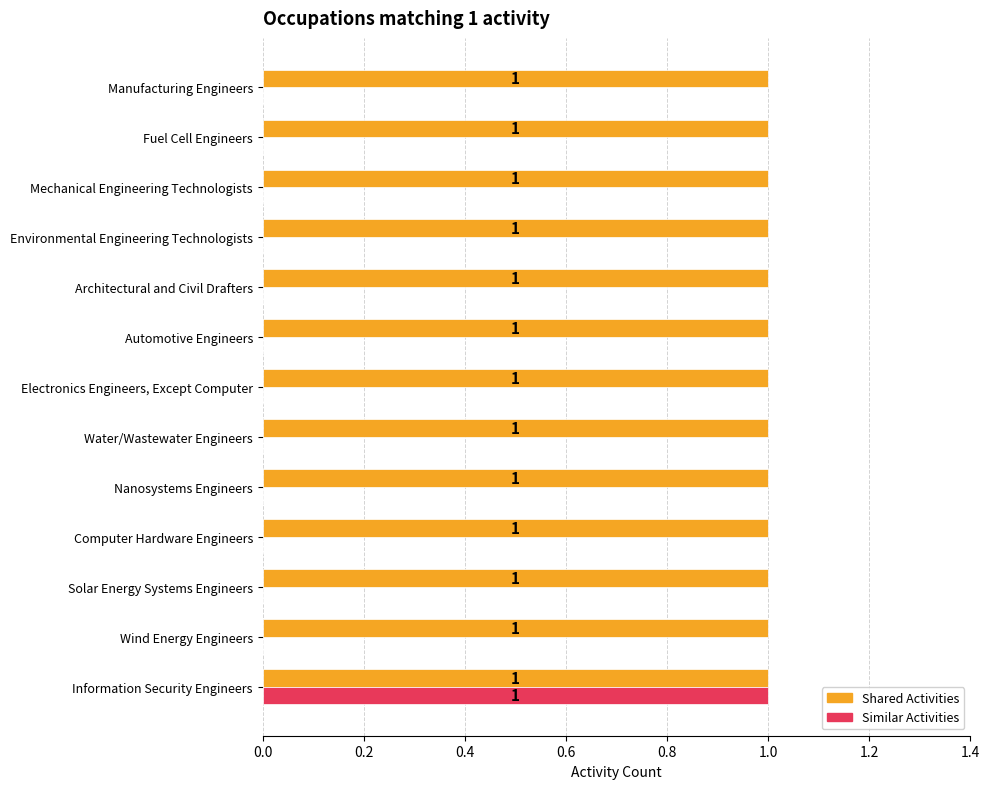

Which series has the largest total across all categories?

Shared Activities